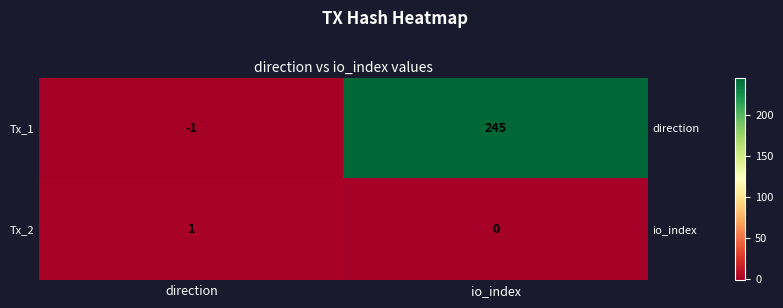

The value of Tx_2 at io_index is 0. True or false?

False